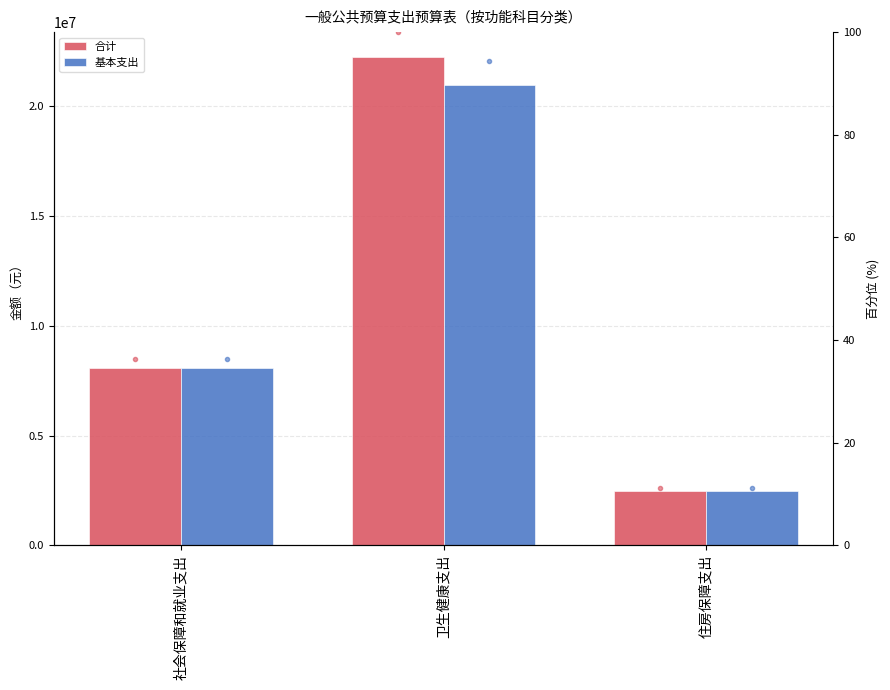

Count the number of categories in the chart.

3